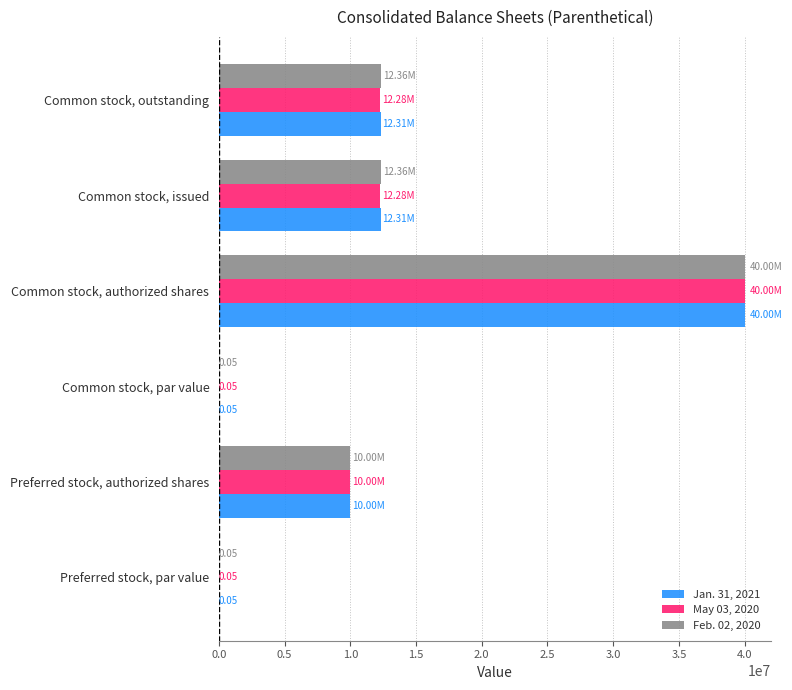

What is the total value across all series at Preferred stock, authorized shares?

30000000.0